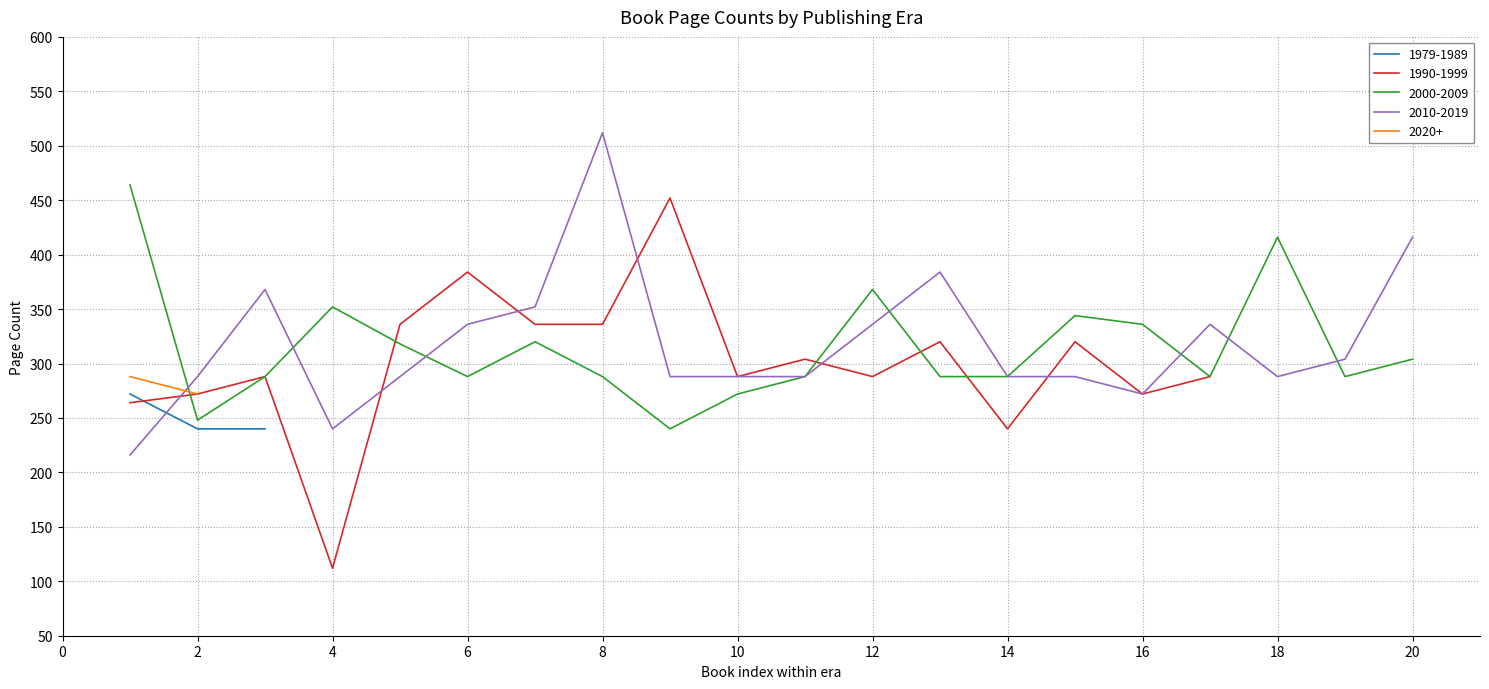

Does the chart have visible grid lines?

Yes